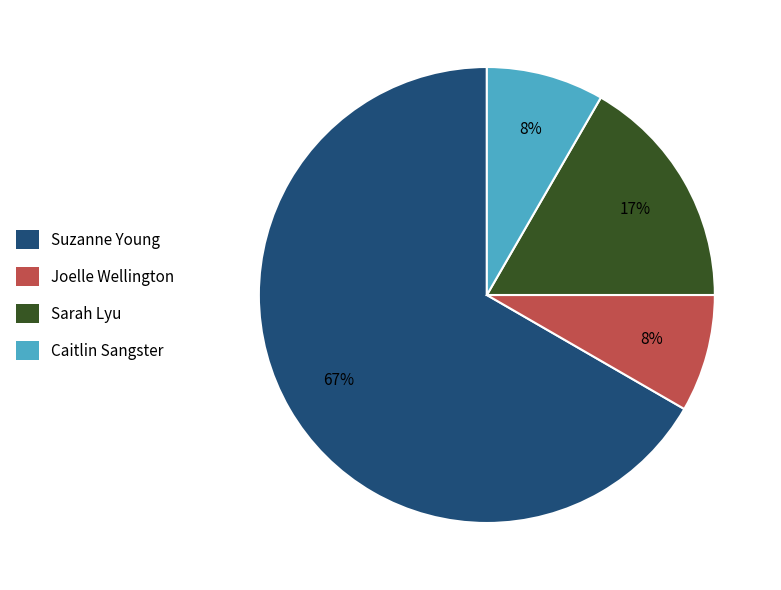

Combined, do Suzanne Young and Joelle Wellington account for over 50%?

Yes